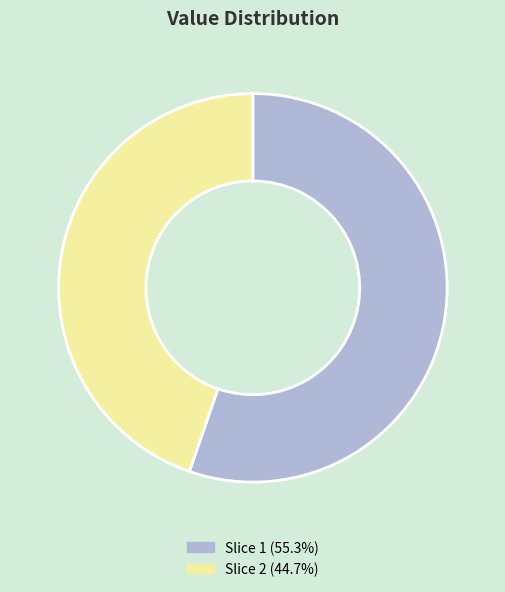

Approximately how many times larger is the value at Slice 1 (55.3%) compared to Slice 2 (44.7%)?

1.2